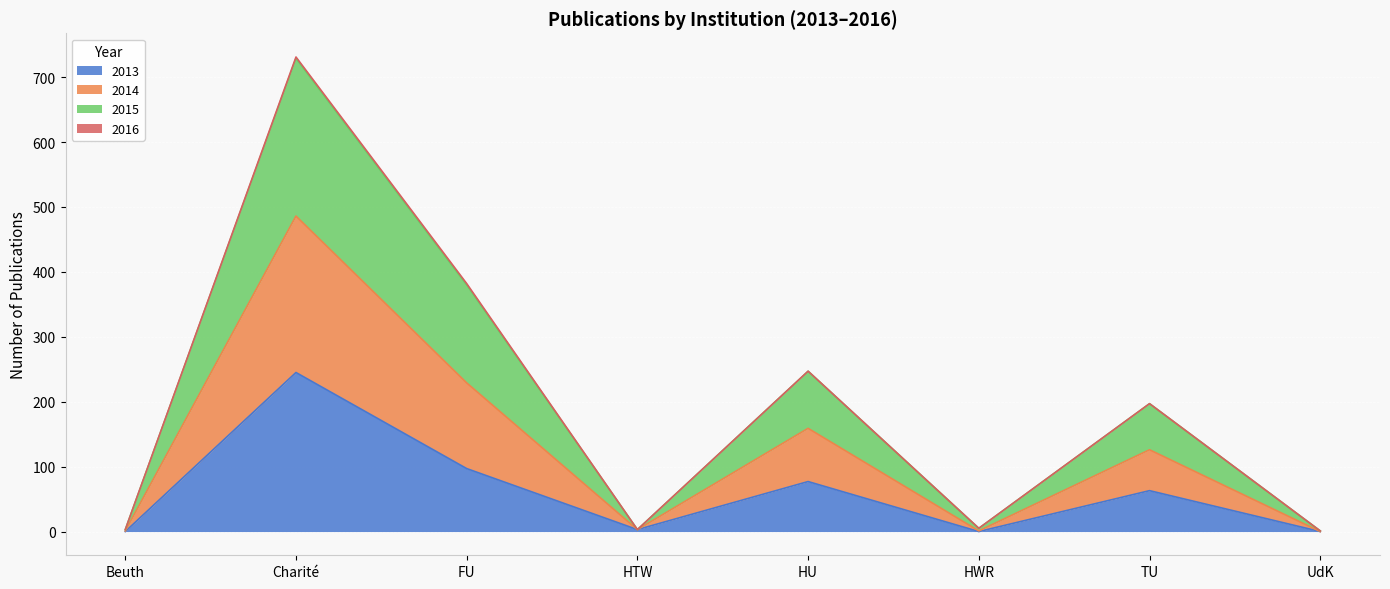

In 2013, how many points are lower than both neighbors (excluding endpoints)?

2